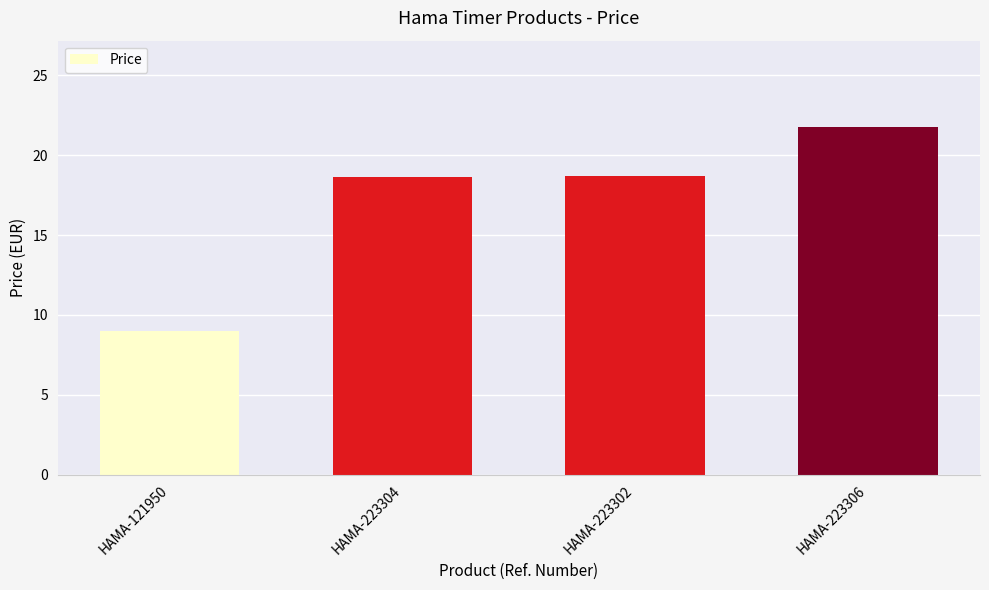

Approximately how many times larger is the value at HAMA-121950 compared to HAMA-223306?

0.4